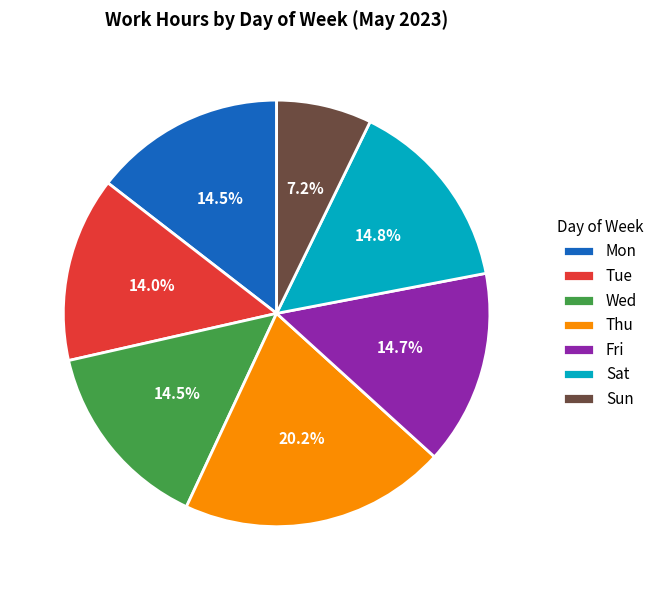

Which category has the biggest portion of the pie?

Thu